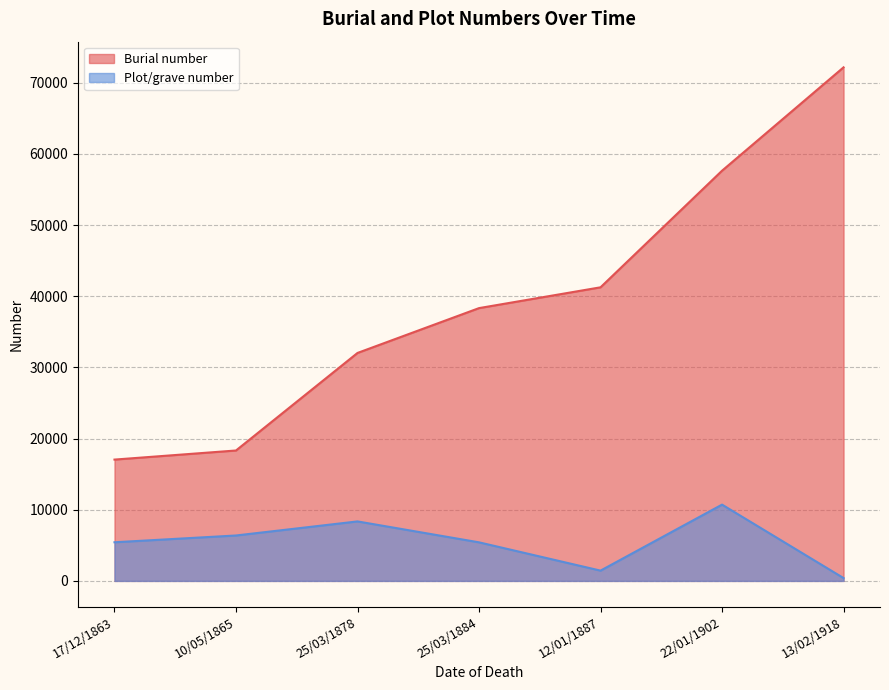

True or false: Burial number and Plot/grave number cross at least once.

False